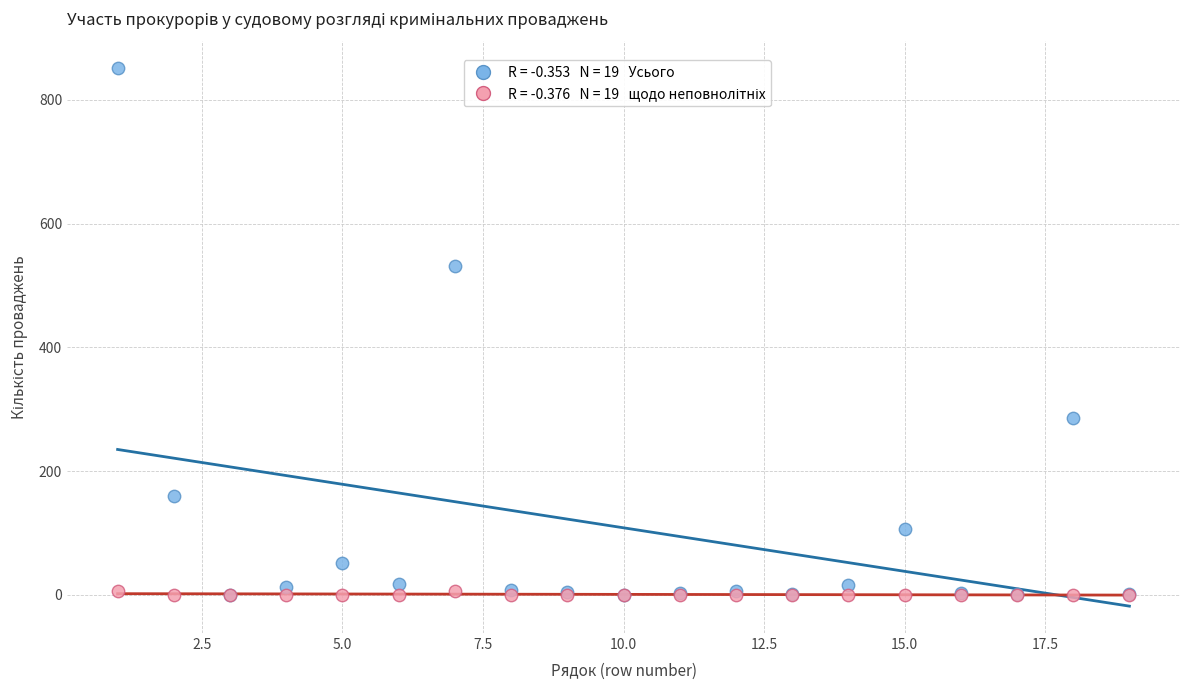

Across all series, what Y value is closest to 425?

531